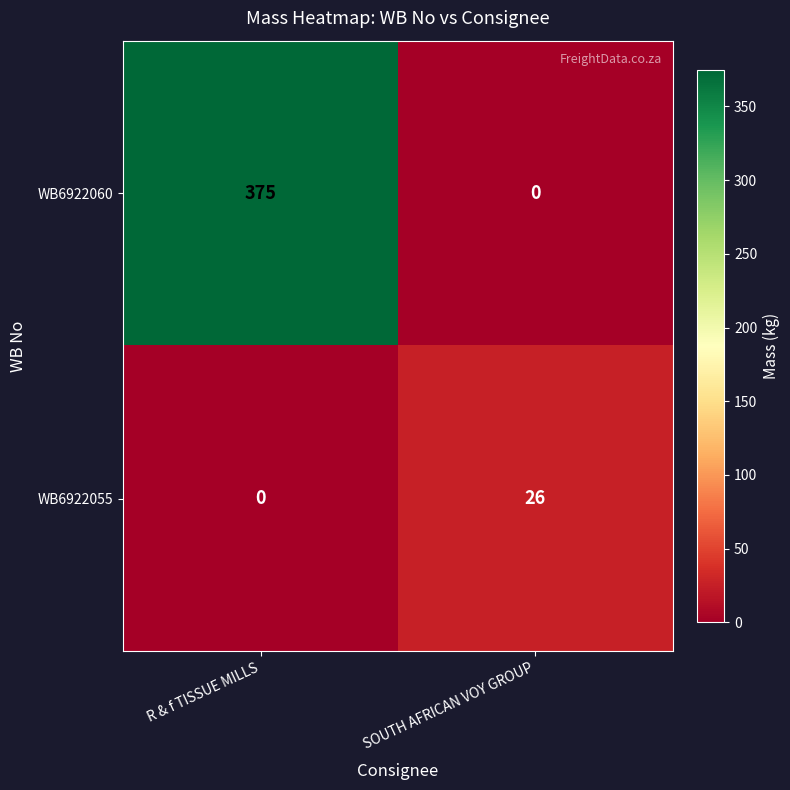

List the series in order of their overall mean, lowest first.

WB6922055, WB6922060